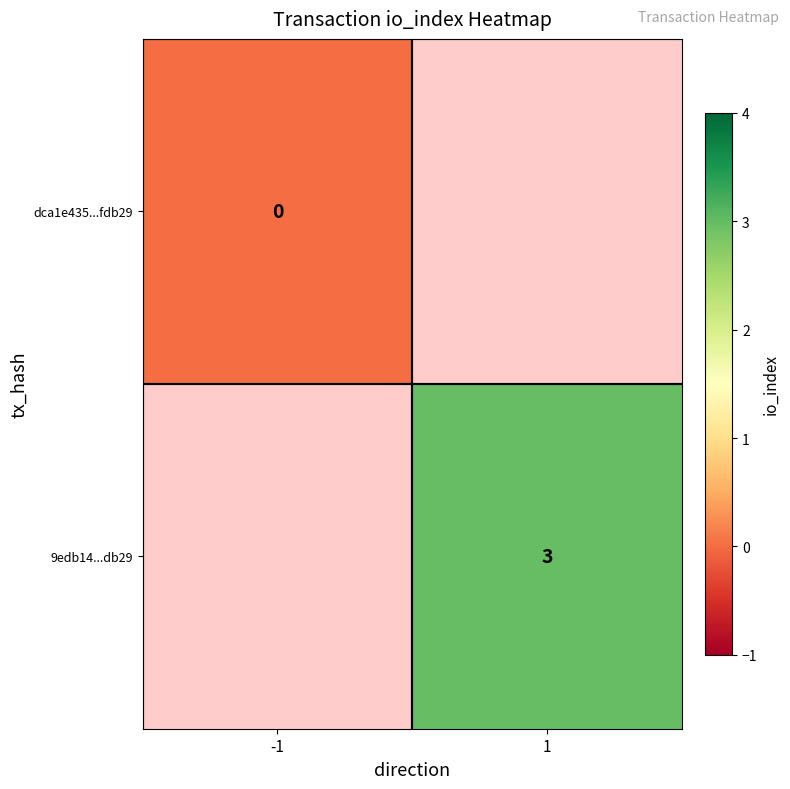

Is the value of 9edb14...db29 at 1 greater than the value of dca1e435...fdb29 at -1?

Yes